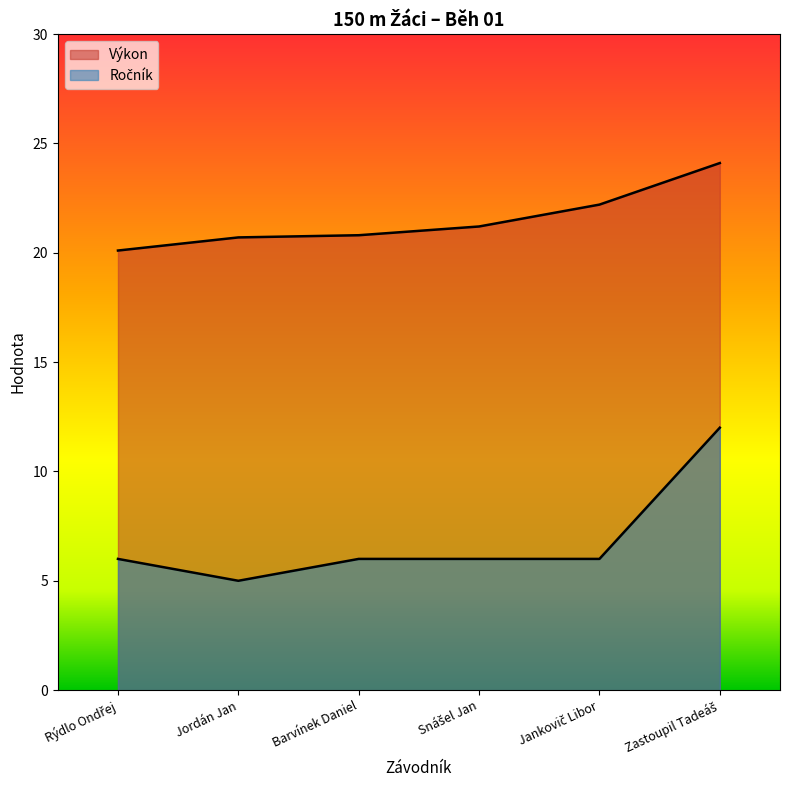

Reading left to right, list all the values displayed in this chart.

Výkon: 20.1	20.7	20.8	21.2	22.2	24.1
Ročník: 6.0	5.0	6.0	6.0	6.0	12.0